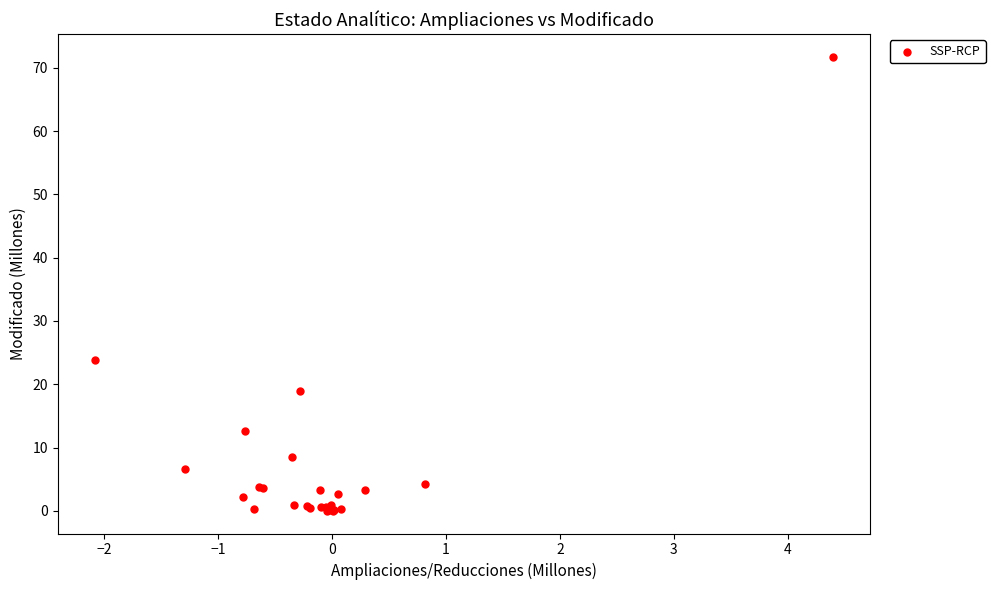

What Y value in the scatter plot is closest to 35?

23.8